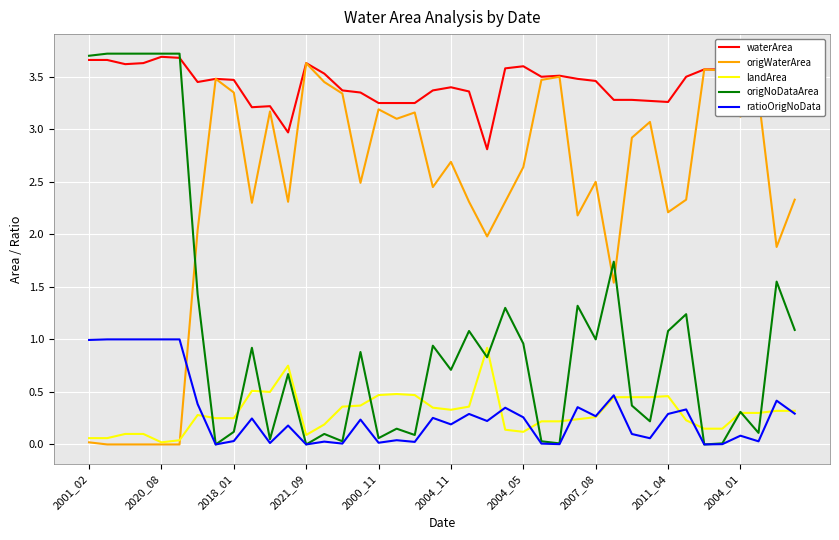

After their last crossing, which series has the higher values: origNoDataArea or origWaterArea?

origWaterArea